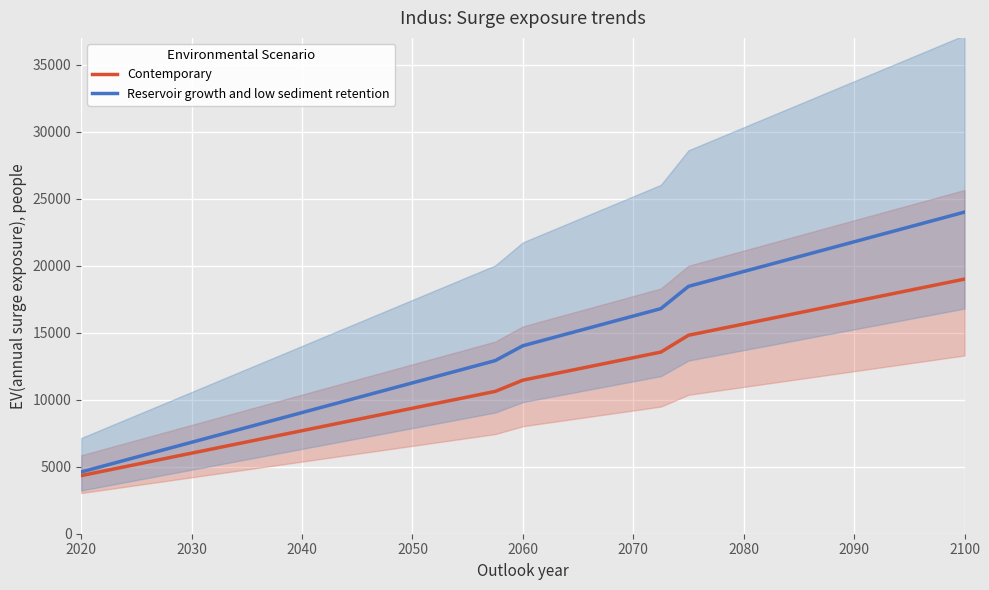

Rank the series by their average value, from highest to lowest.

Reservoir growth and low sediment retention, Contemporary